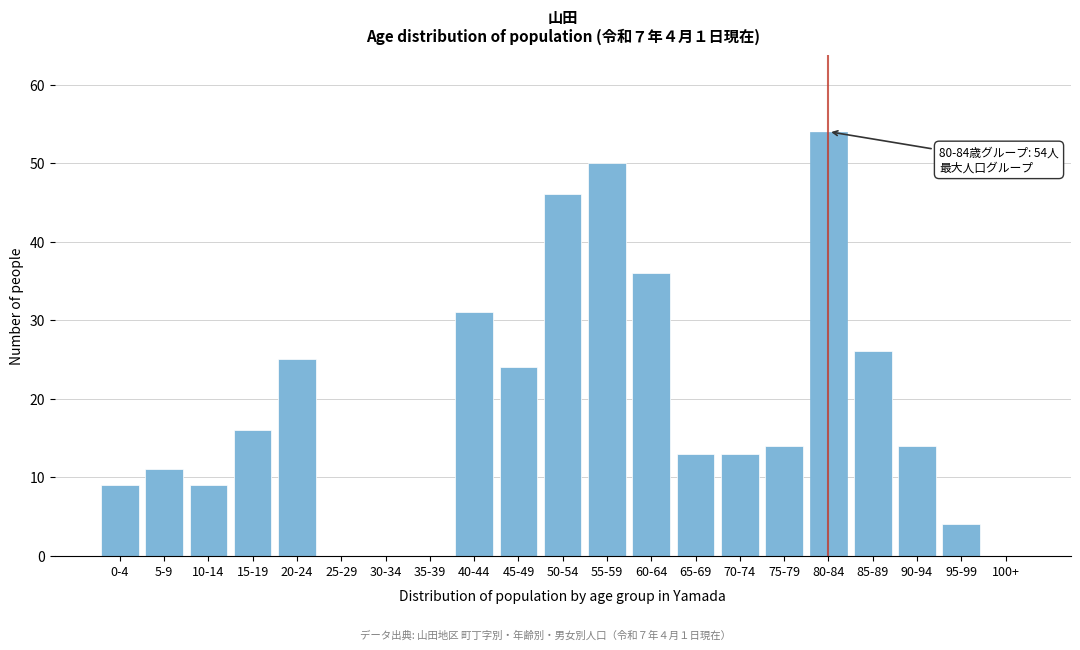

Reading left to right, transcribe all the data shown in this chart.

0-4=9	5-9=11	10-14=9	15-19=16	20-24=25	25-29=0	30-34=0	35-39=0	40-44=31	45-49=24	50-54=46	55-59=50	60-64=36	65-69=13	70-74=13	75-79=14	80-84=54	85-89=26	90-94=14	95-99=4	100+=0